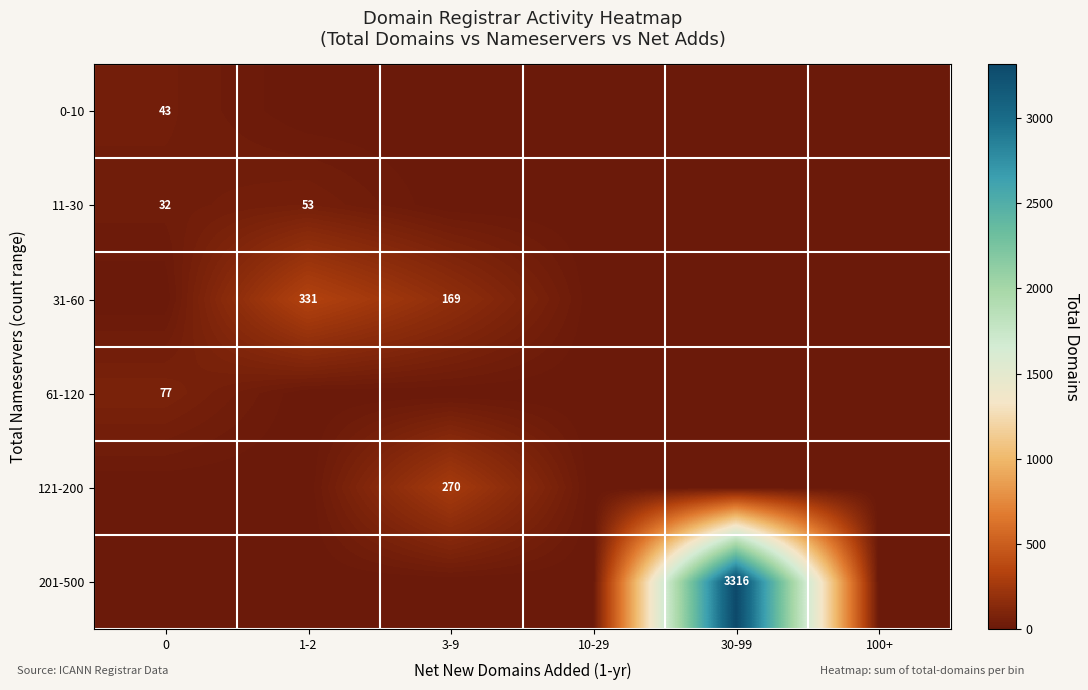

What is the total value across all series at 0?

152